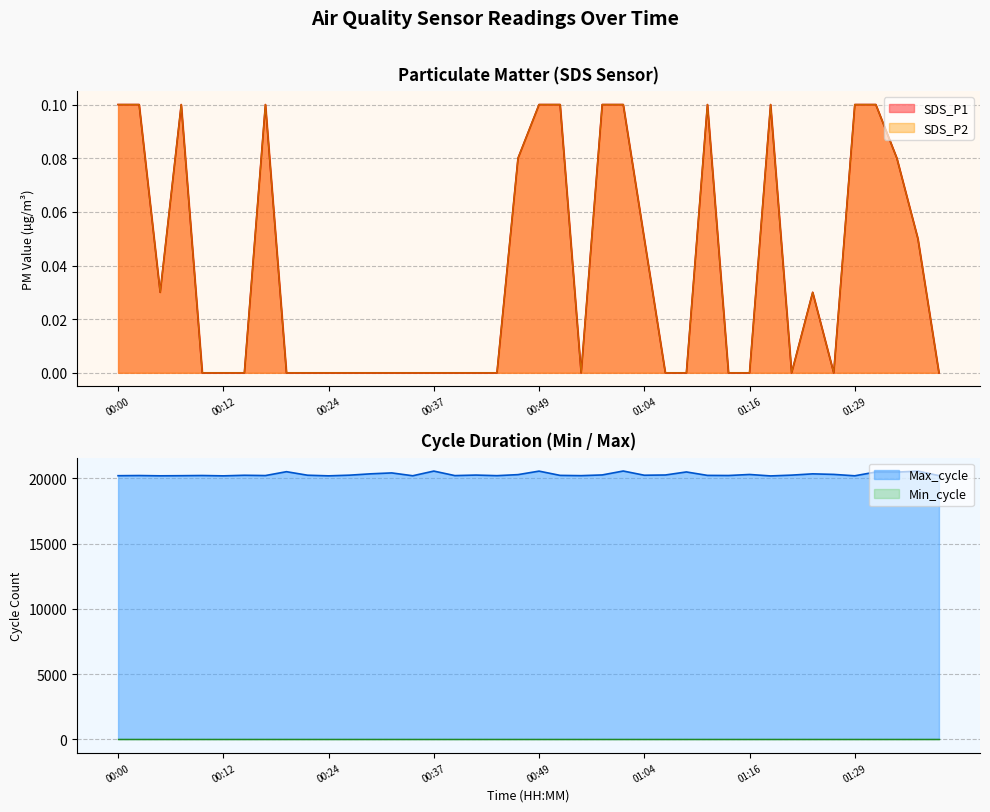

Does the chart have visible grid lines?

Yes